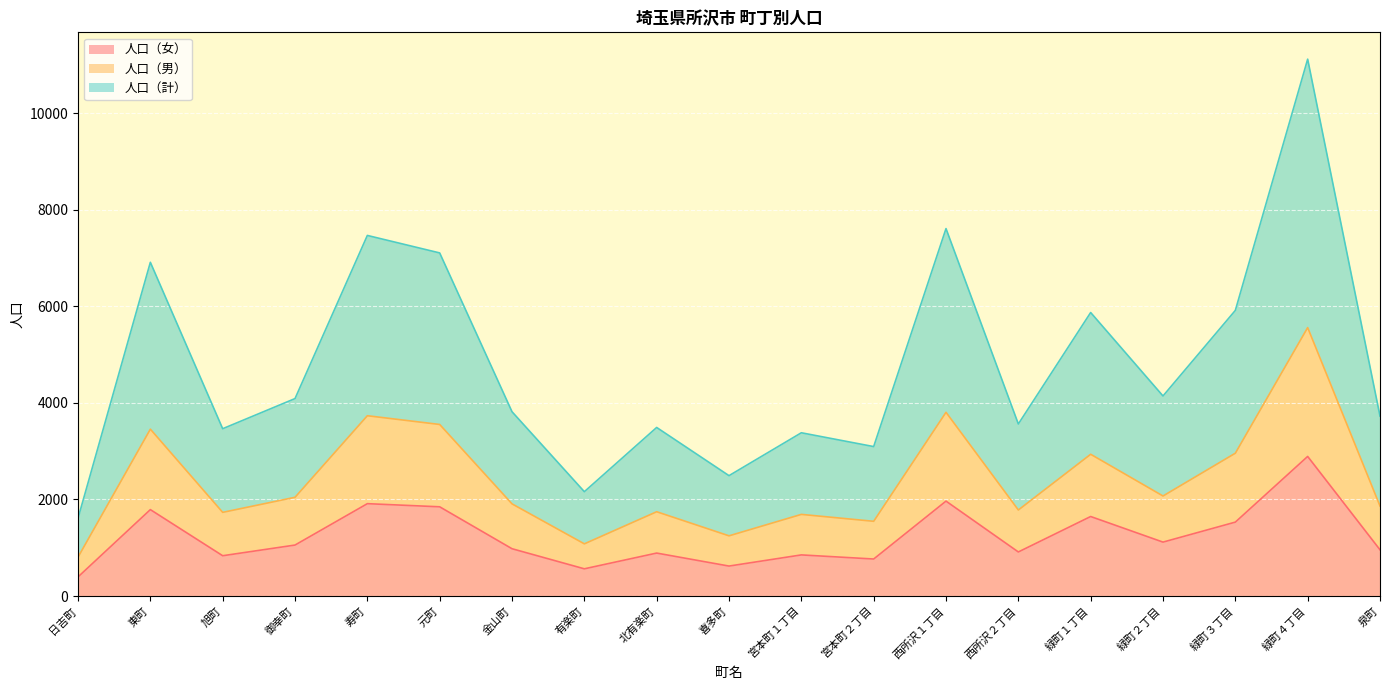

What is the lowest value of the 人口（女） series?

395